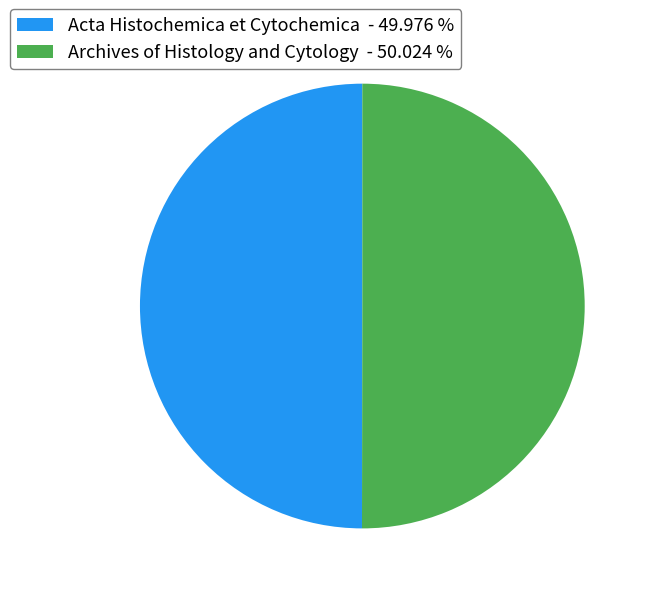

Approximately how many times larger is the value at Acta Histochemica et Cytochemica - 49.976 % compared to Archives of Histology and Cytology - 50.024 %?

1.0